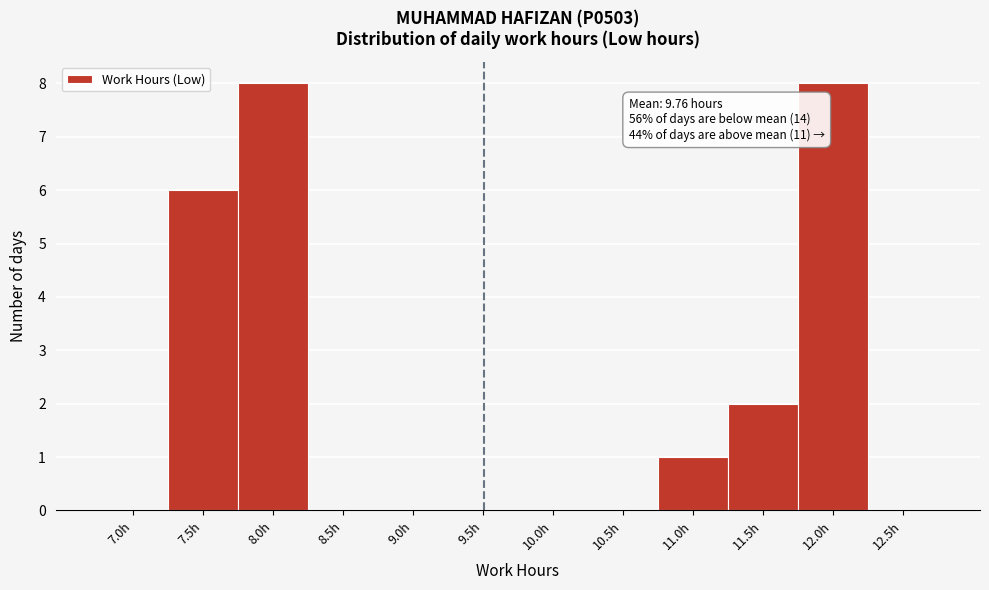

Reading left to right, what are all the values shown in this chart?

7.0h=0	7.5h=6	8.0h=8	8.5h=0	9.0h=0	9.5h=0	10.0h=0	10.5h=0	11.0h=1	11.5h=2	12.0h=8	12.5h=0